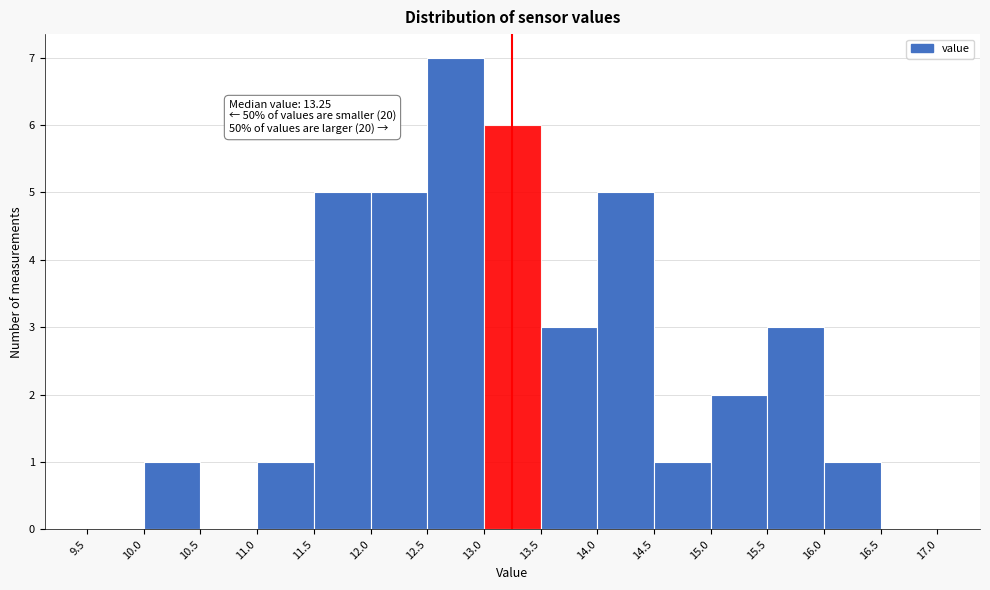

Which range on the x-axis has the tallest bar?

12.5 to 13.0